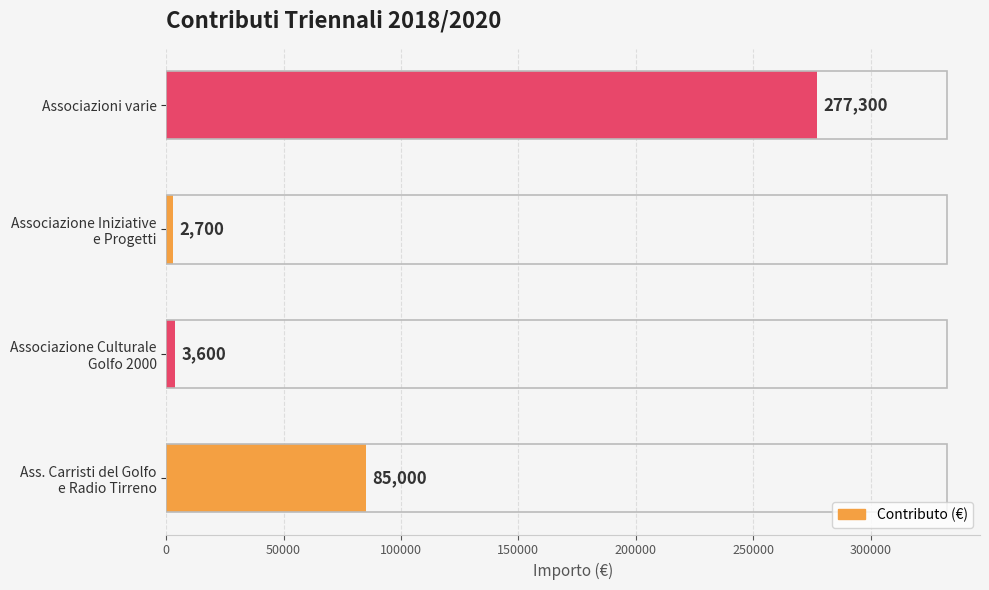

What is the greatest value displayed?

277300